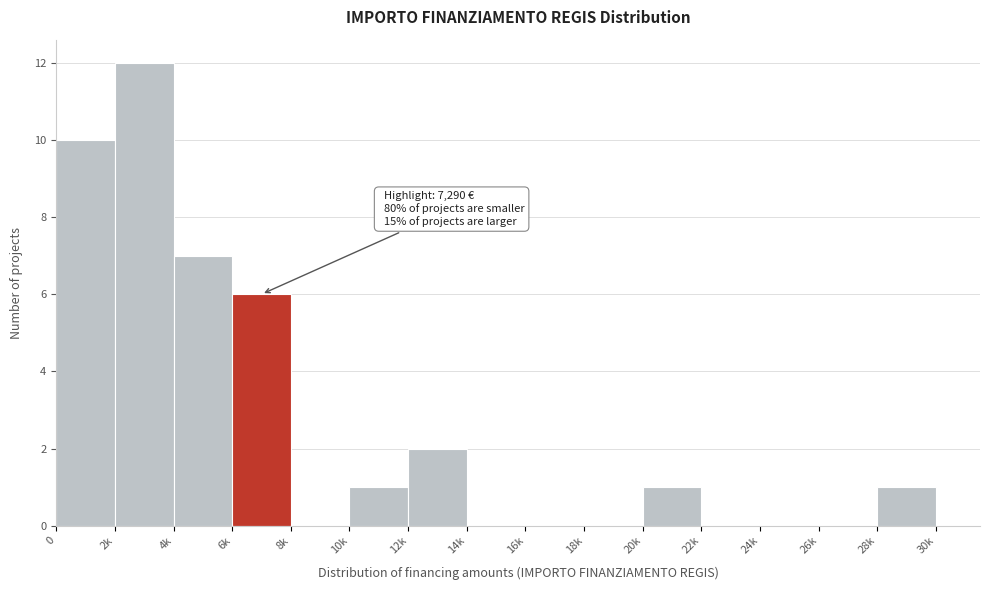

Reading left to right, list all the values displayed in this chart.

0=10	2k=12	4k=7	6k=6	8k=0	10k=1	12k=2	14k=0	16k=0	18k=0	20k=1	22k=0	24k=0	26k=0	28k=1